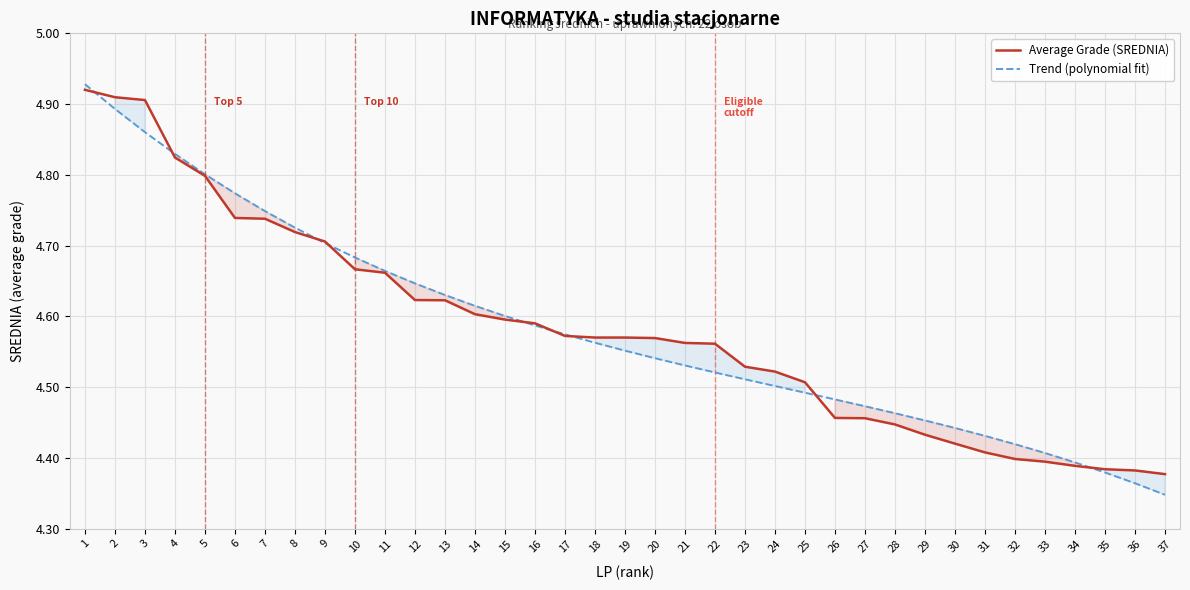

Reading left to right, transcribe all the data shown in this chart.

Average Grade (SREDNIA): 4.9	4.9	4.9	4.8	4.8	4.7	4.7	4.7	4.7	4.7	4.7	4.6	4.6	4.6	4.6	4.6	4.6	4.6	4.6	4.6	4.6	4.6	4.5	4.5	4.5	4.5	4.5	4.4	4.4	4.4	4.4	4.4	4.4	4.4	4.4	4.4	4.4
Trend (polynomial fit): 4.9	4.9	4.9	4.8	4.8	4.8	4.7	4.7	4.7	4.7	4.7	4.6	4.6	4.6	4.6	4.6	4.6	4.6	4.6	4.5	4.5	4.5	4.5	4.5	4.5	4.5	4.5	4.5	4.5	4.4	4.4	4.4	4.4	4.4	4.4	4.4	4.3